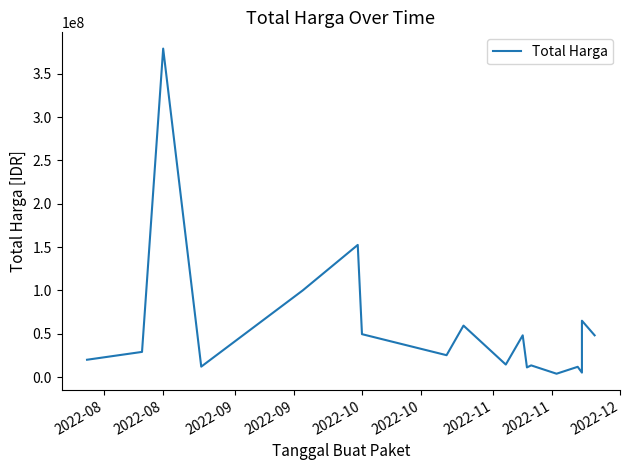

Between 2022-11 and 2022-11, which is larger?

2022-11